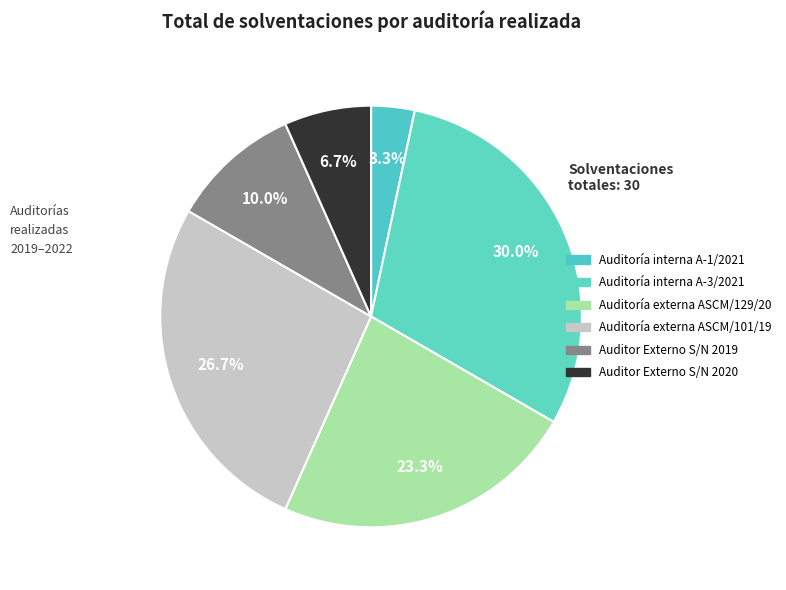

How many segments does this pie chart have?

6